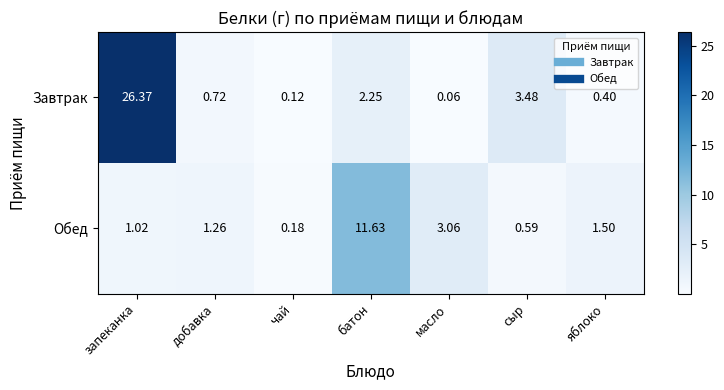

At добавка, list the series in order from smallest to largest.

Завтрак, Обед